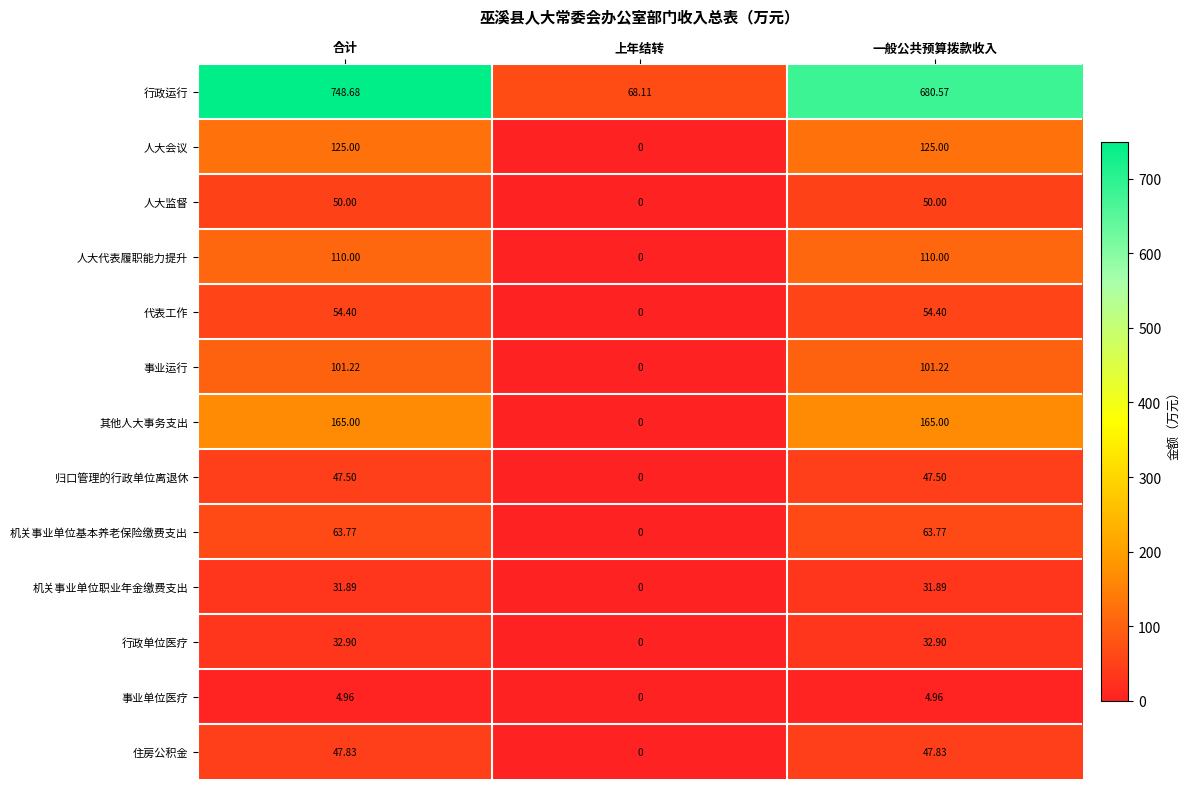

At which label is 住房公积金 closest to 23?

上年结转